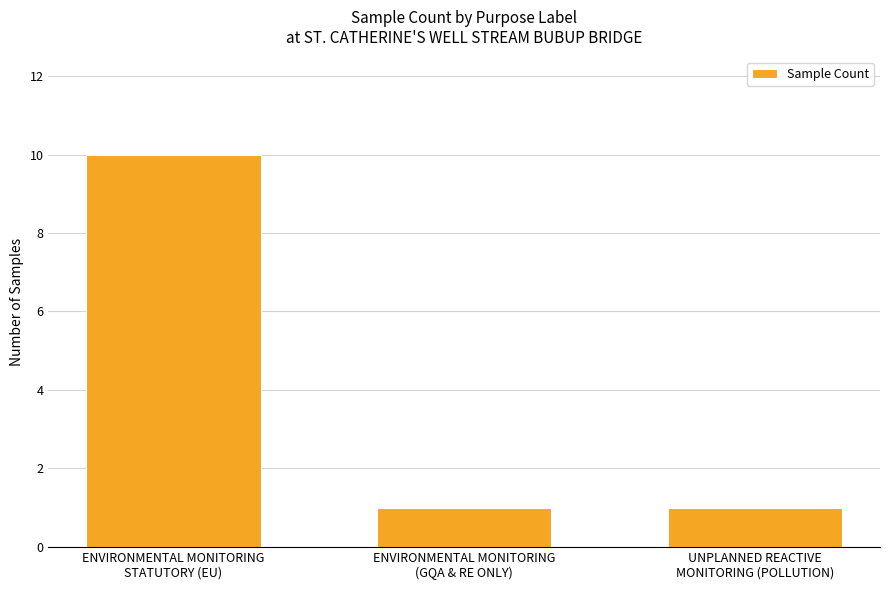

What is the value of the 2nd bar from the left?

1